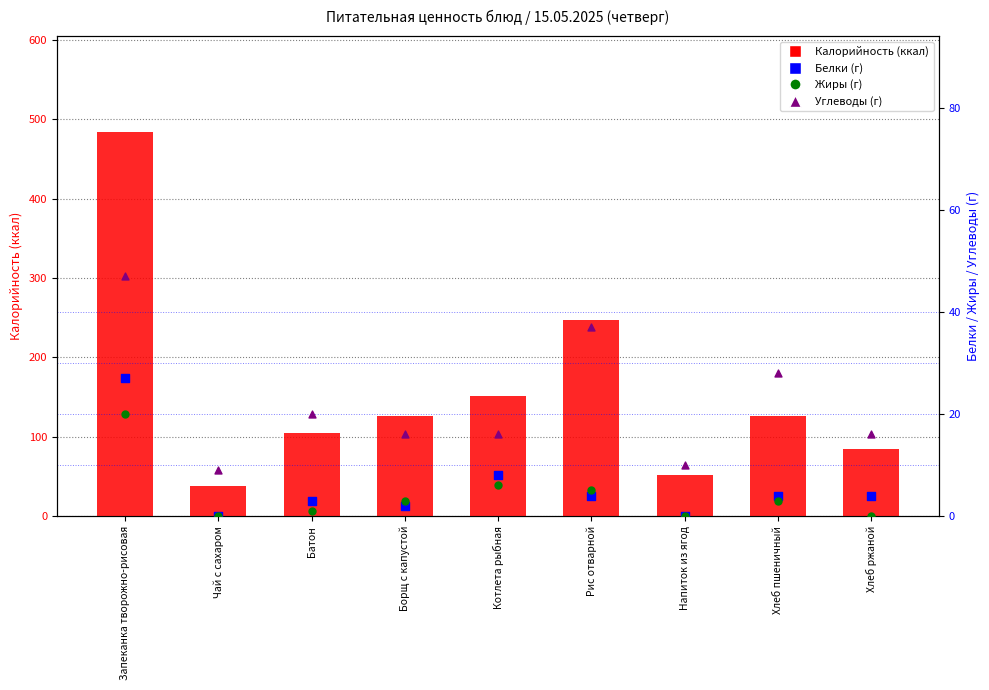

Which series has the largest total across all categories?

Калорийность